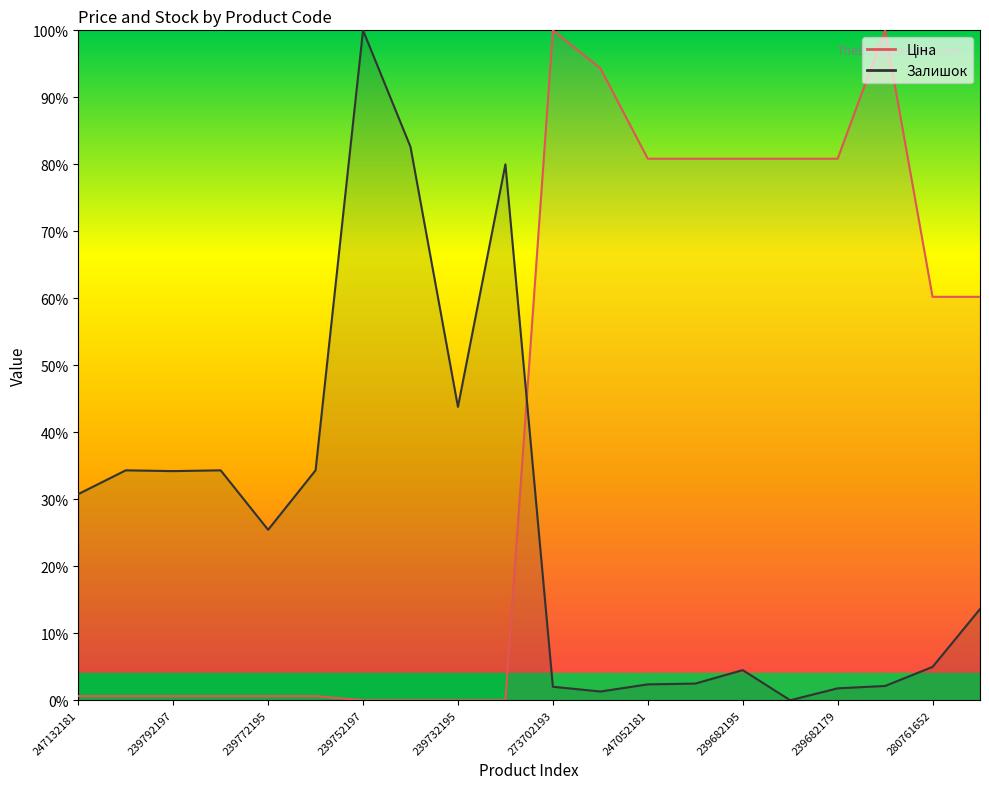

Where do Ціна and Залишок first cross each other?

239732179 and 273702193